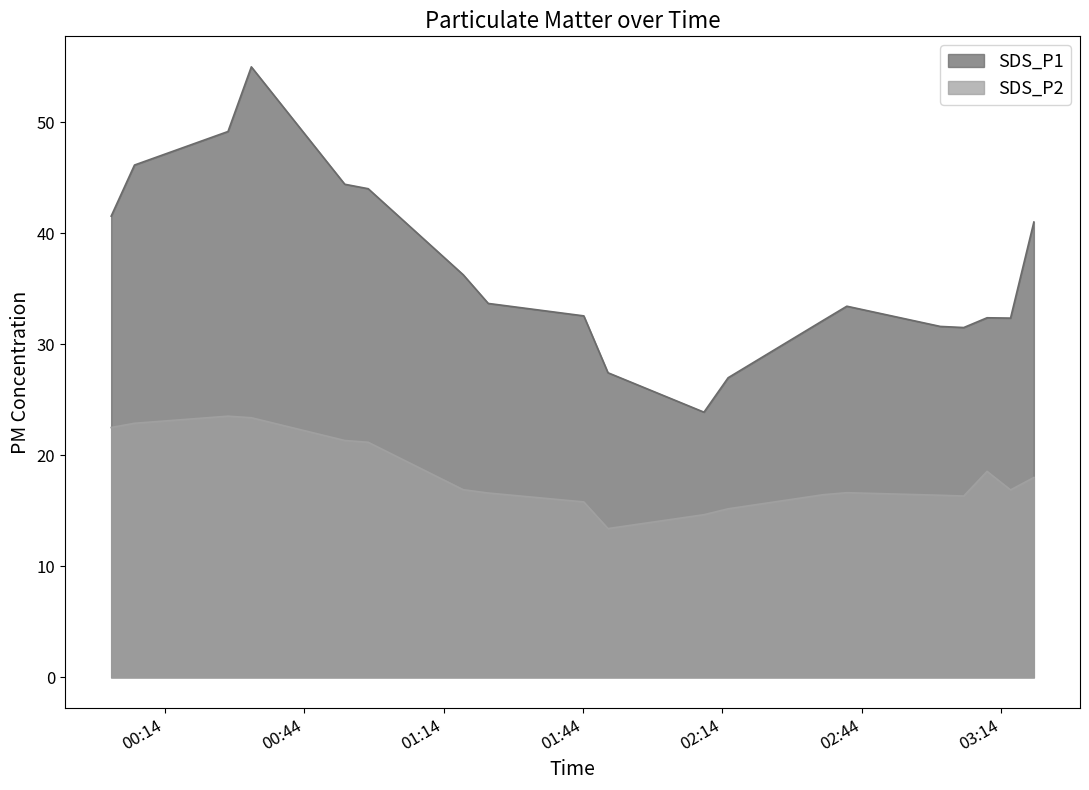

How many lines are shown in the chart?

2